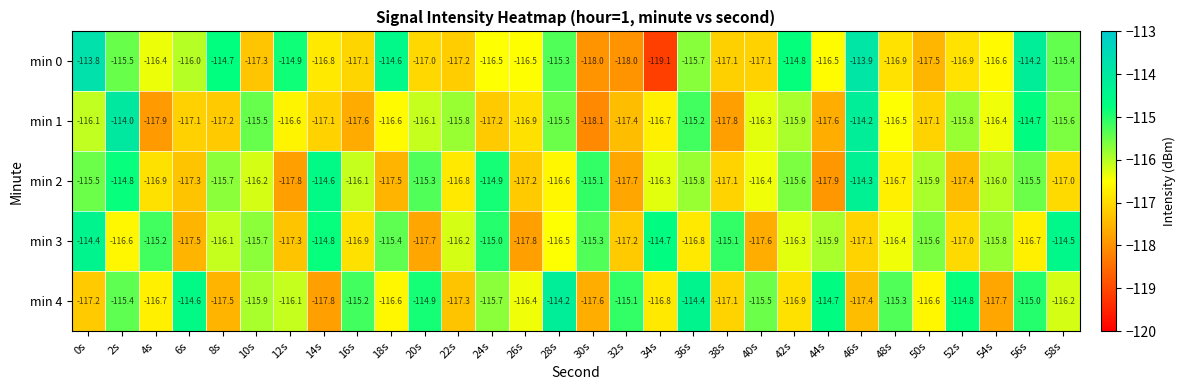

At which category is the sum across all series the highest?

56s